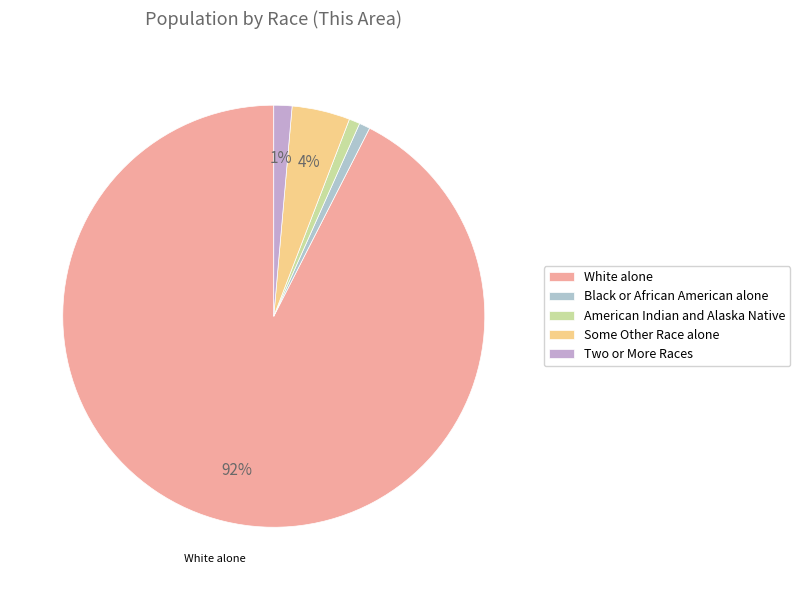

How many slices are in this pie chart?

5